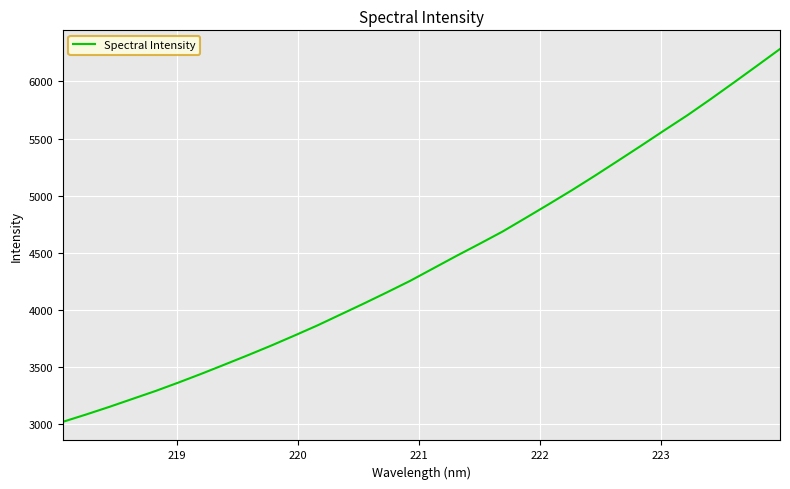

What is the greatest value displayed?

6283.9